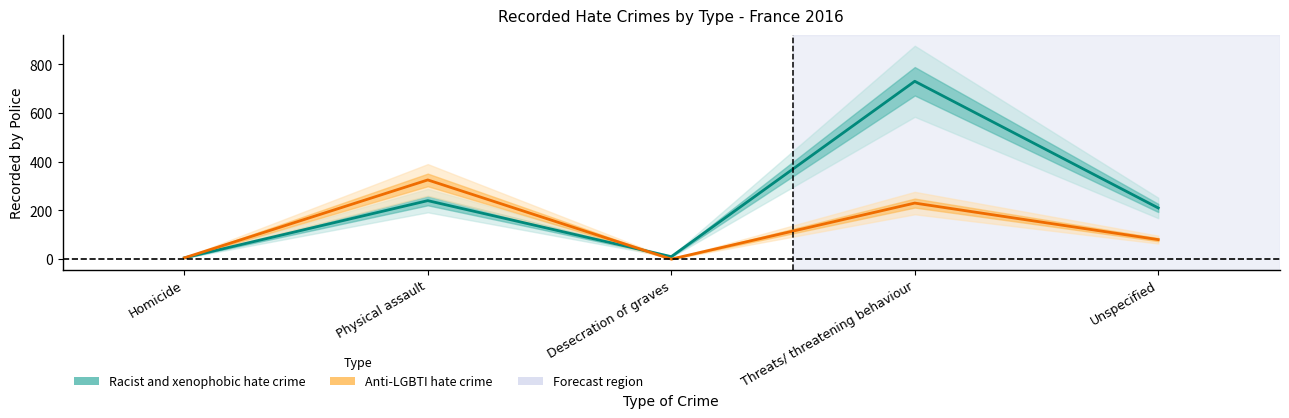

What is the sum of all Racist and xenophobic hate crime values?

1195